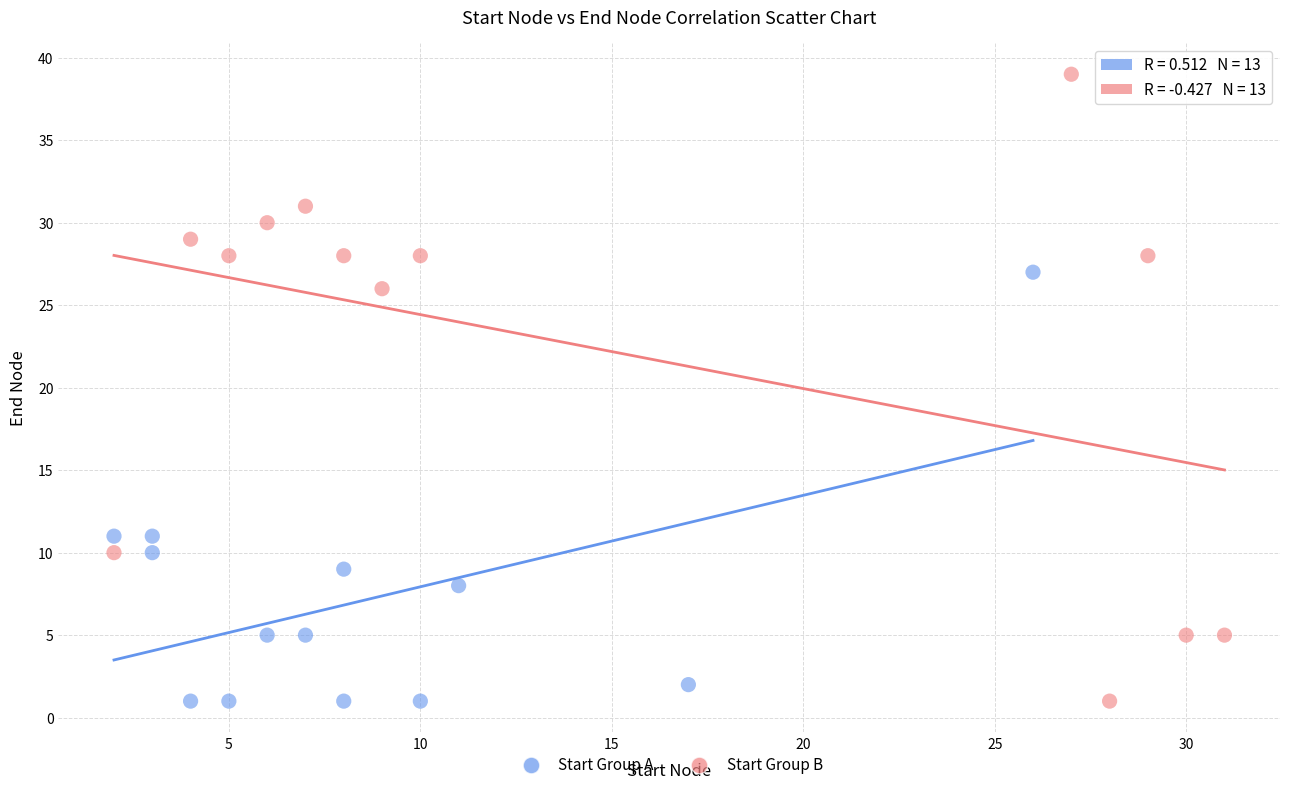

Which series reaches the maximum Y coordinate?

Start Group B